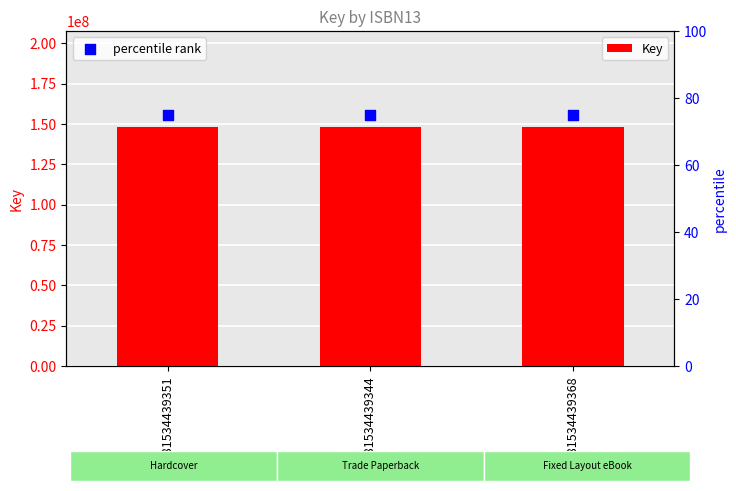

What is the total value across all series at 9781534439344?

148282569